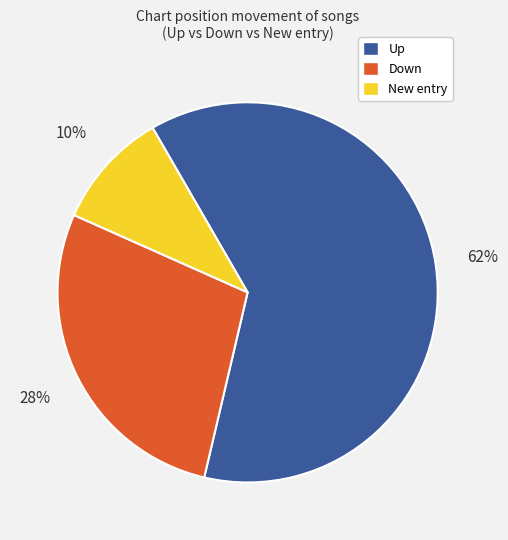

Between Up and Down, which is larger?

Up